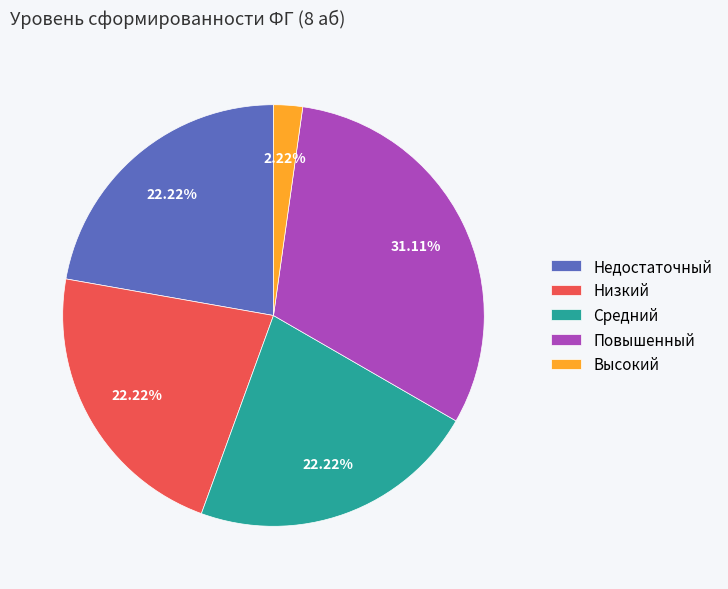

What percentage is the Недостаточный slice, to the nearest percent?

22%